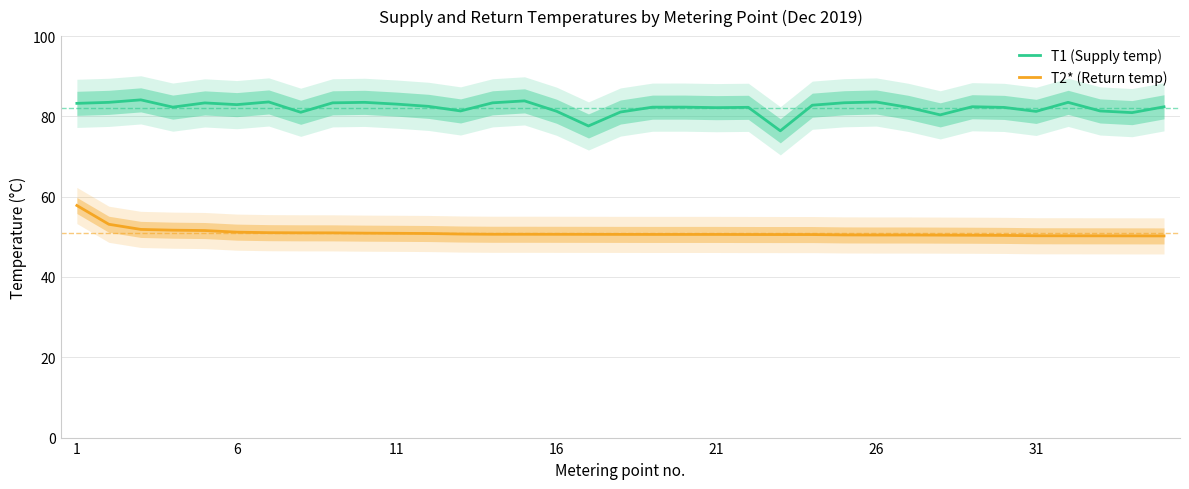

True or false: T2* (Return temp) and T1 (Supply temp) cross at least once.

False